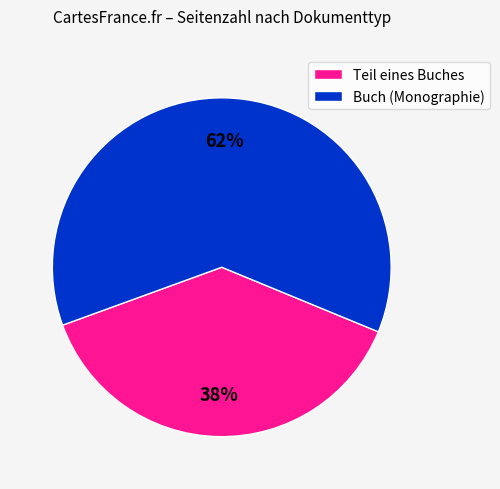

To the nearest percent, what is the difference between the largest and smallest slice percentages?

24%